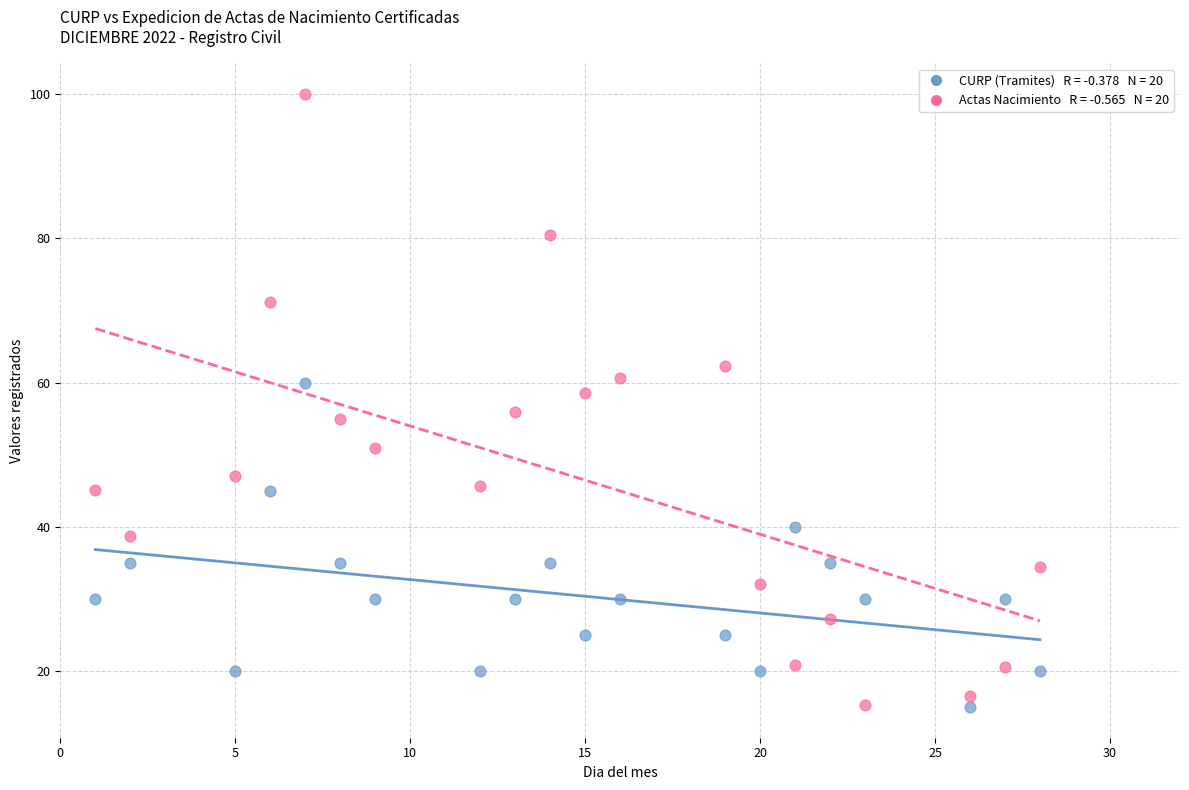

Across all data points, what is the range of X values (max minus min)?

27.0